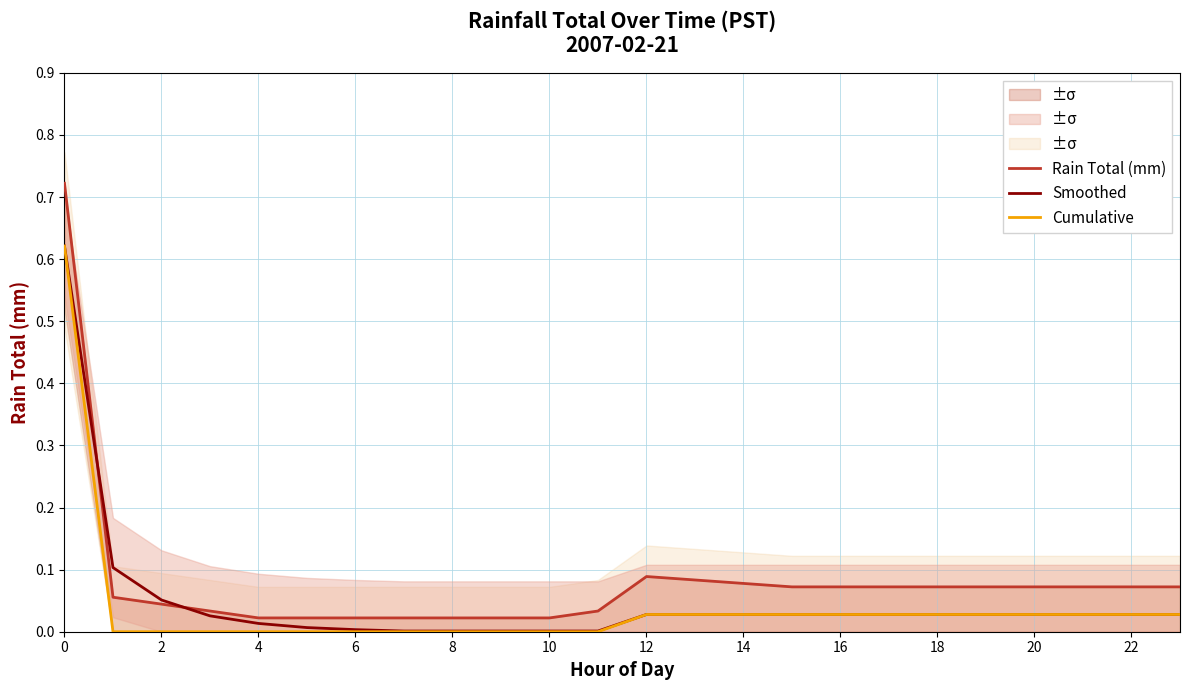

What is the label of the 9th point from the right?

15